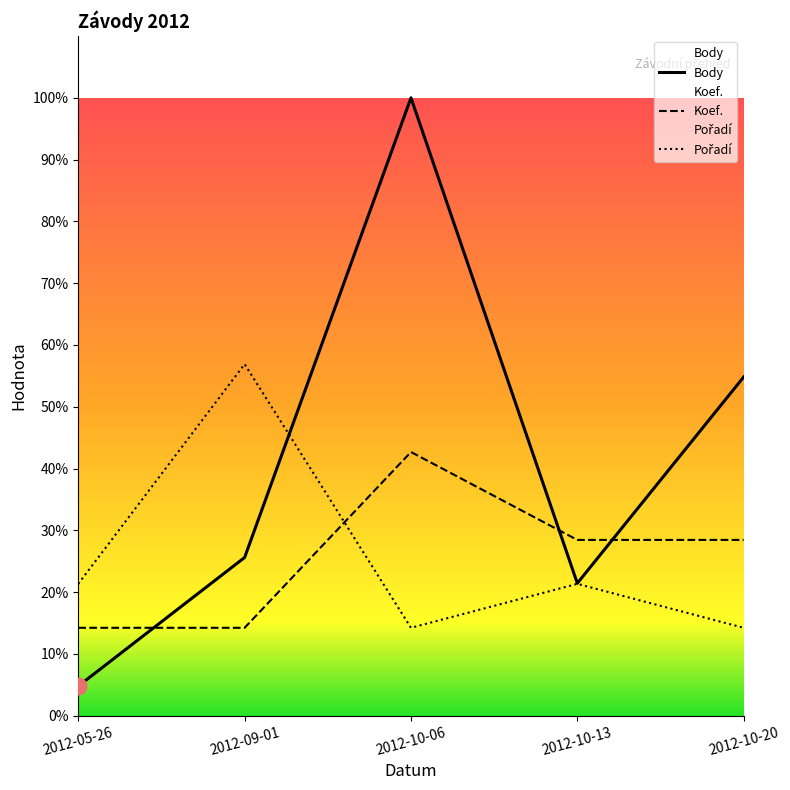

How many series are shown in this chart?

3